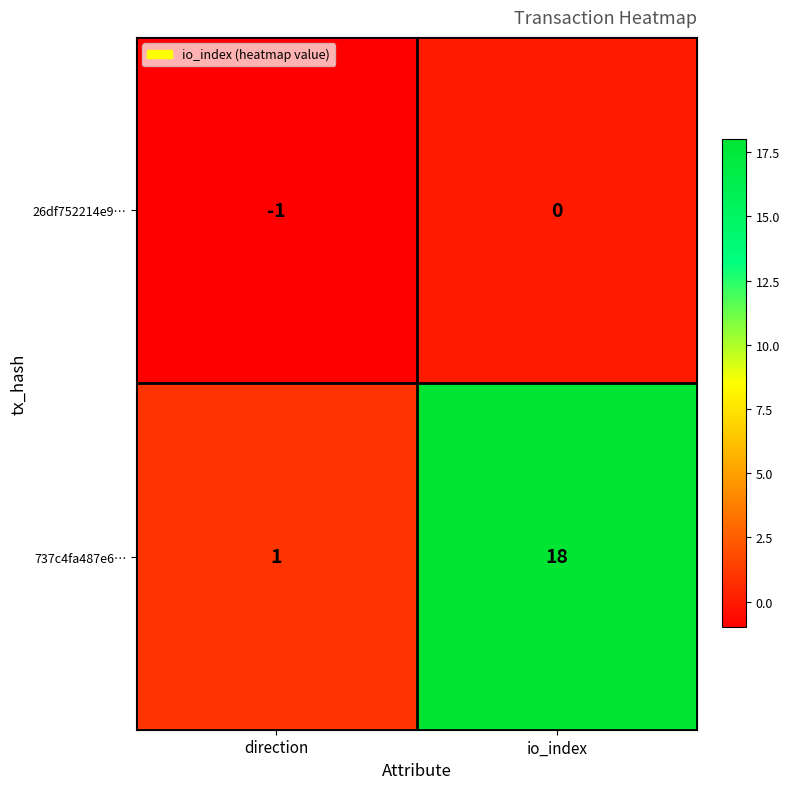

How many distinct data groups are displayed?

2